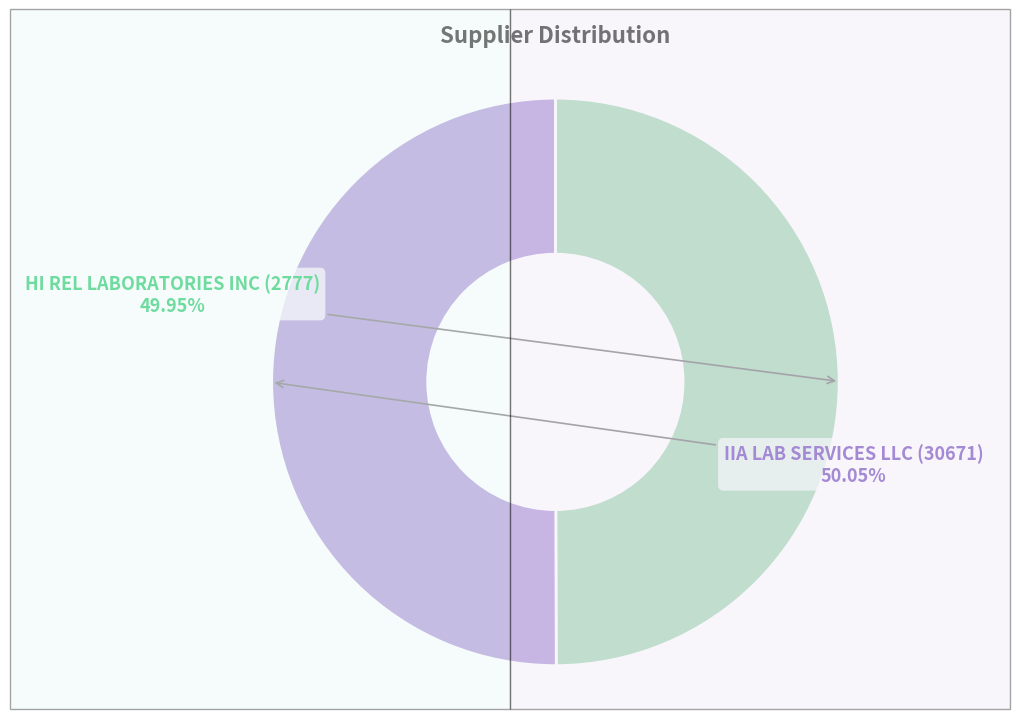

Is there a majority slice in this chart?

Yes